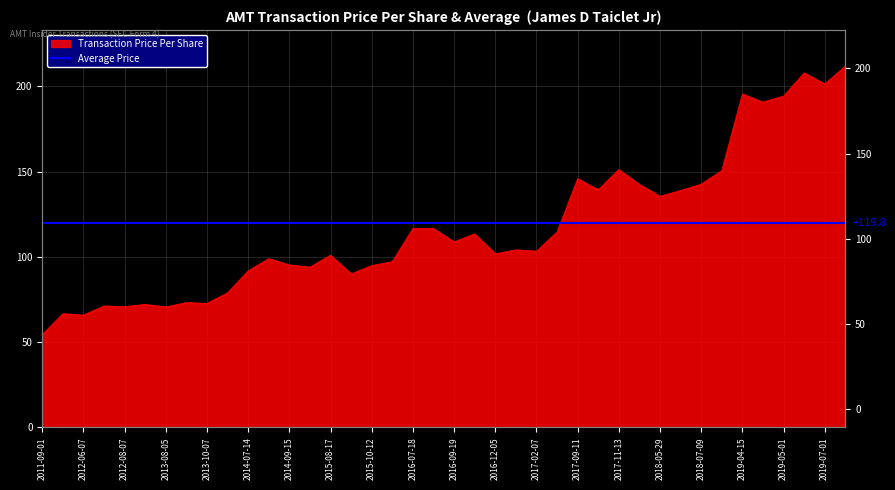

The value at 2016-08-15 is 116.7. True or false?

True